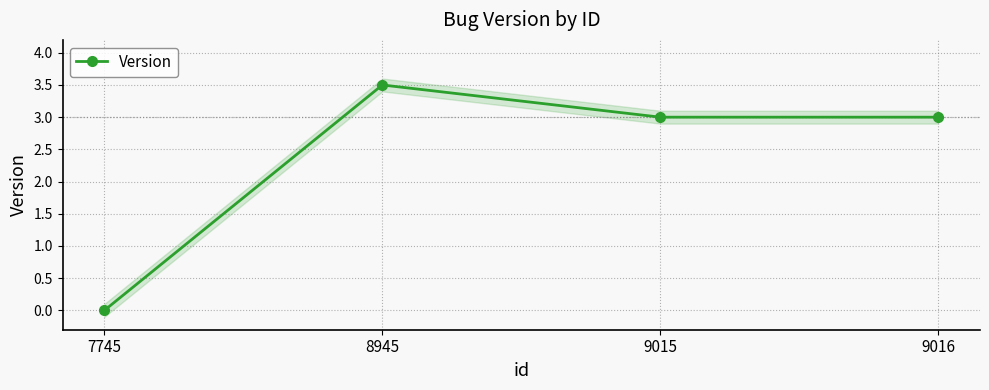

The chart shows a value of 3.0 at 9016. True or false?

True